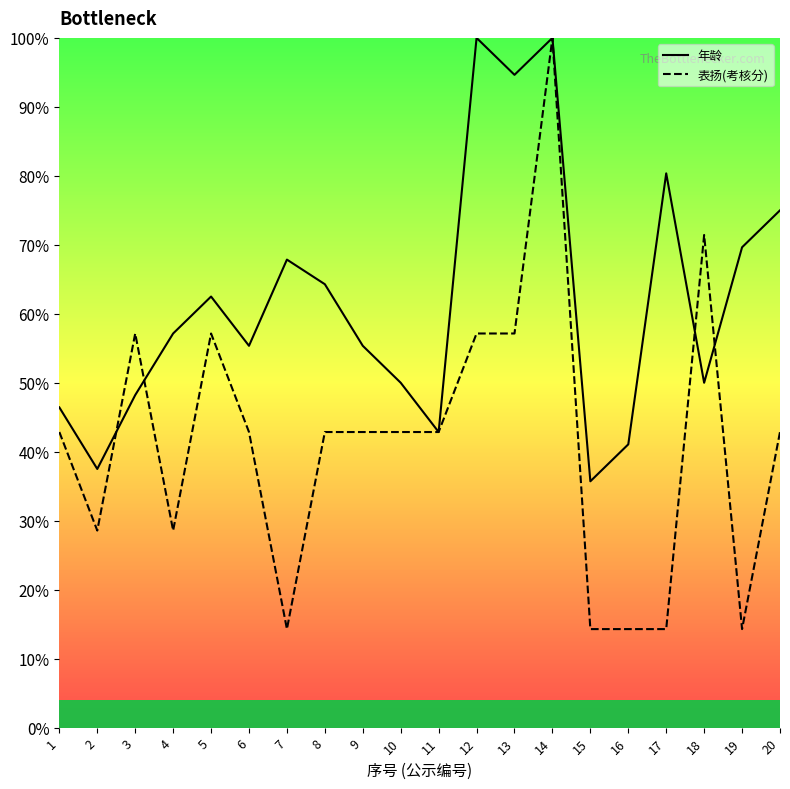

Which label corresponds to the largest value in the chart?

12